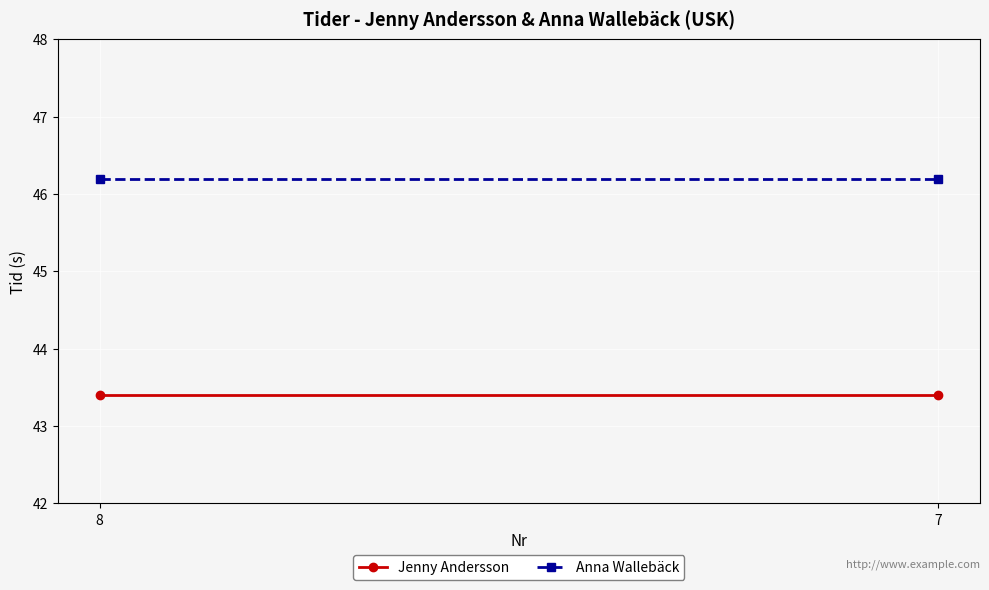

Reading right to left, list all the values displayed in this chart.

Jenny Andersson: 7=43.4	8=43.4
Anna Wallebäck: 7=46.2	8=46.2